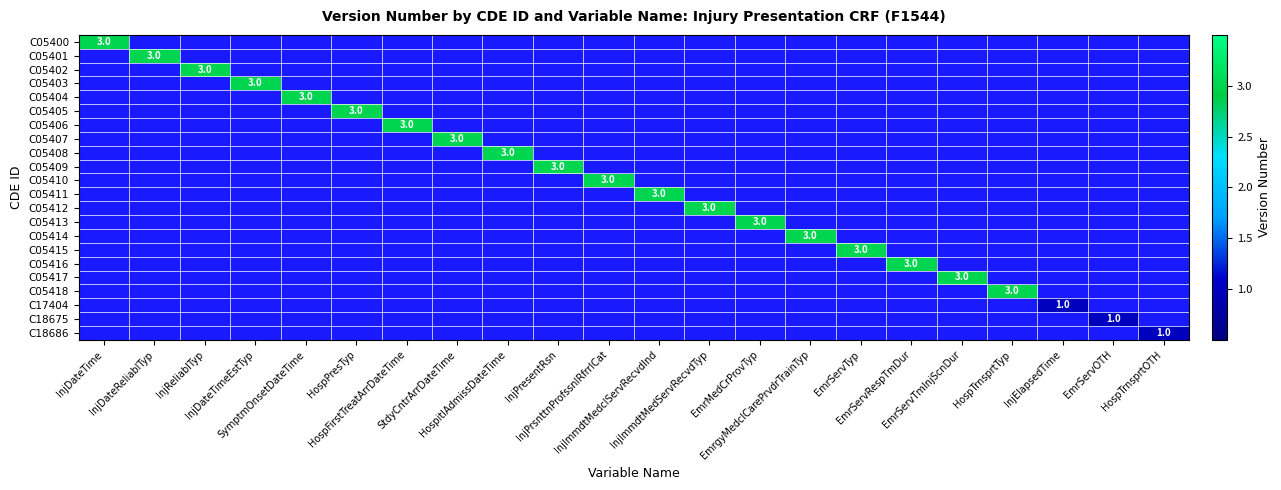

Is the value of C05416 at EmrServRespTmDur greater than the value of C05402 at EmrServTyp?

No